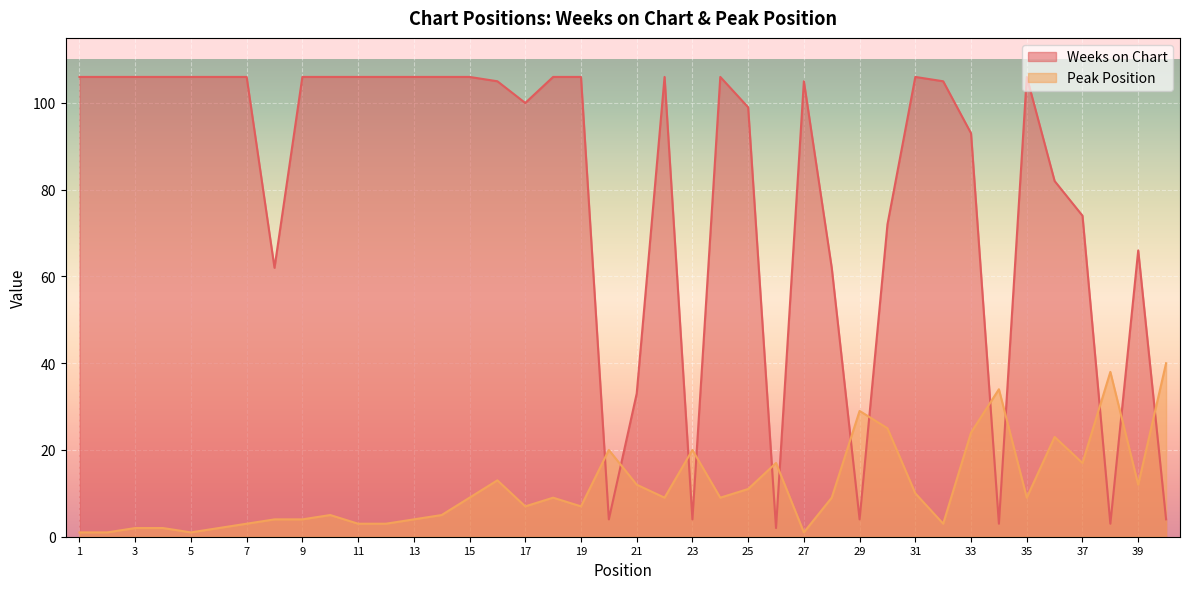

Between 25 and 26, which series saw the biggest shift?

Weeks on Chart